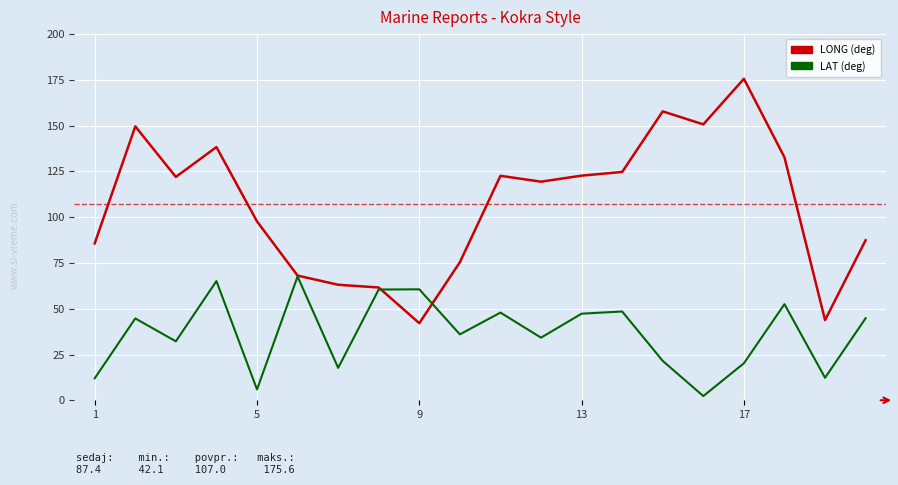

What is the maximum value shown in the chart?

175.6